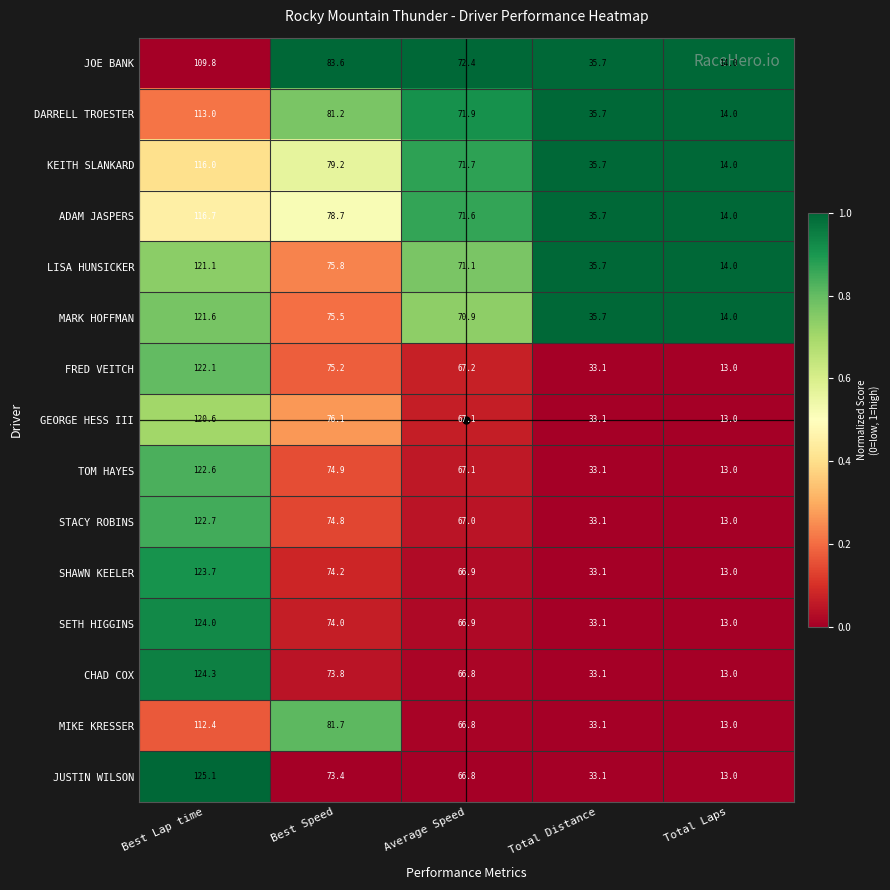

What is the spread (max minus min) of values at Total Laps?

1.0